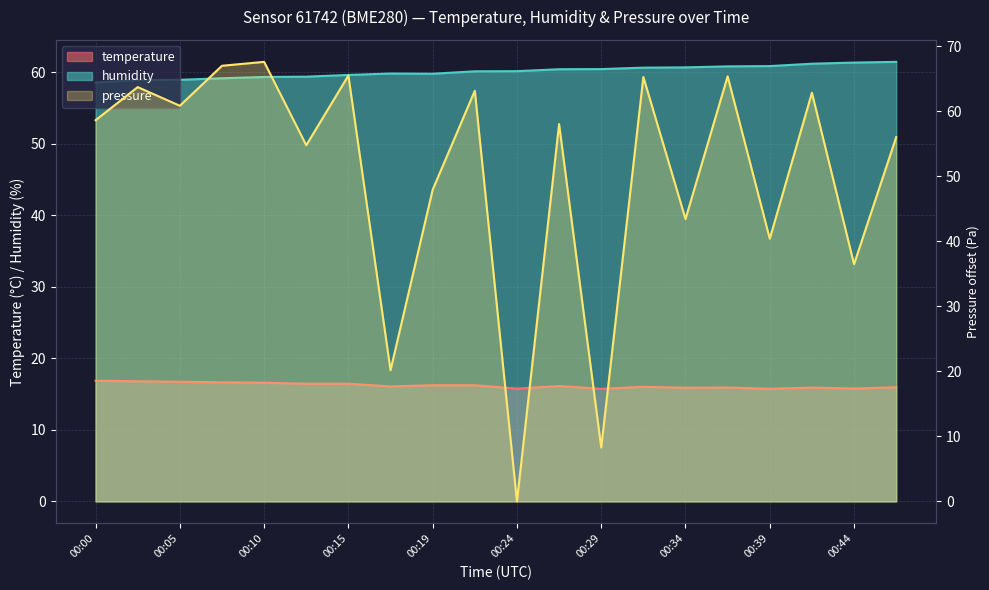

Which series has the largest total across all categories?

humidity